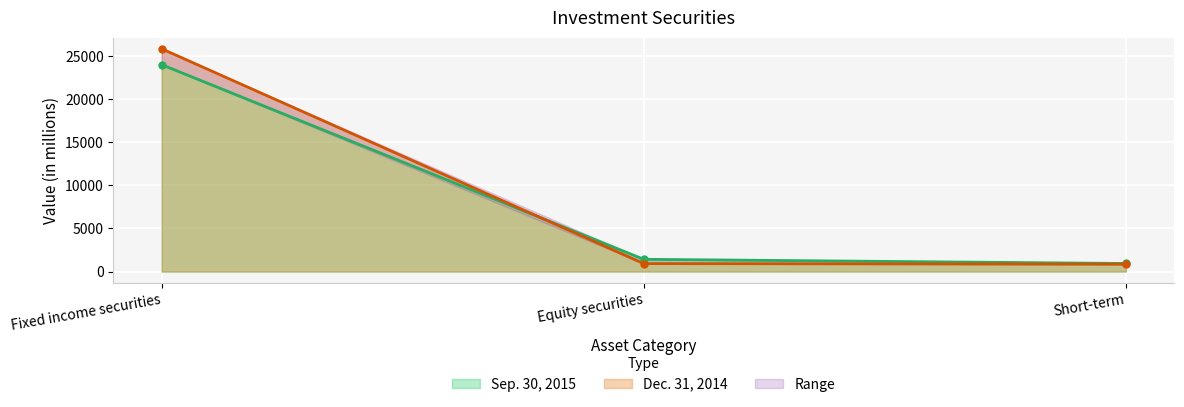

Is the value of Sep. 30, 2015 at Fixed income securities greater than the value of Dec. 31, 2014 at Short-term?

Yes